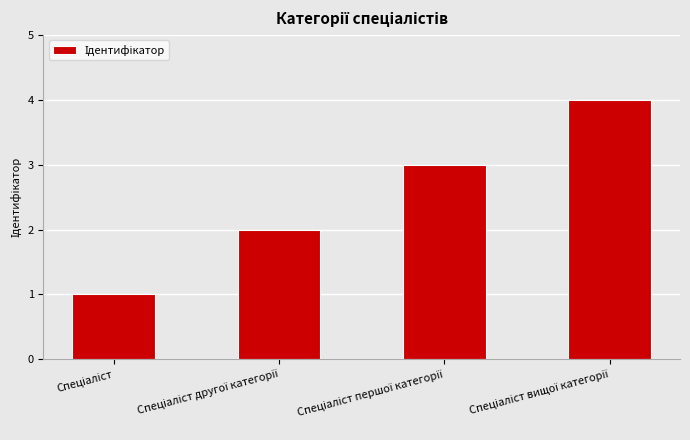

What is the difference between the maximum and minimum values?

3